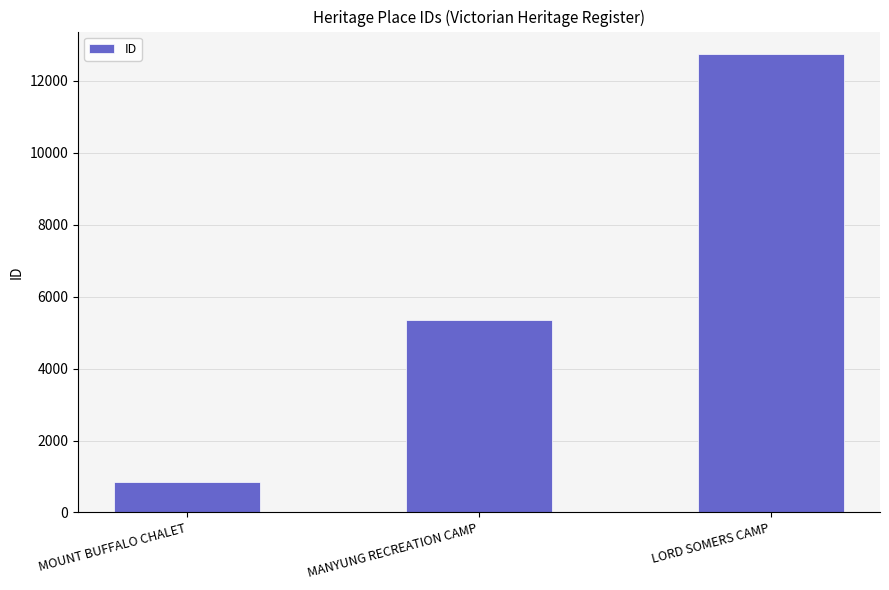

The value at MOUNT BUFFALO CHALET is 855. True or false?

True